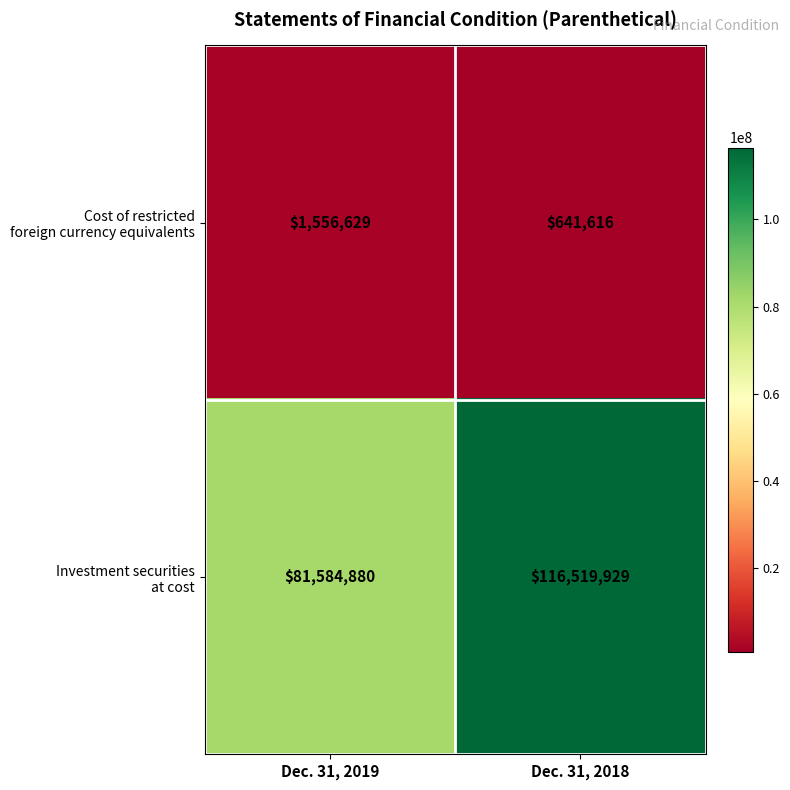

What is the spread (max minus min) of values at Dec. 31, 2019?

80028251